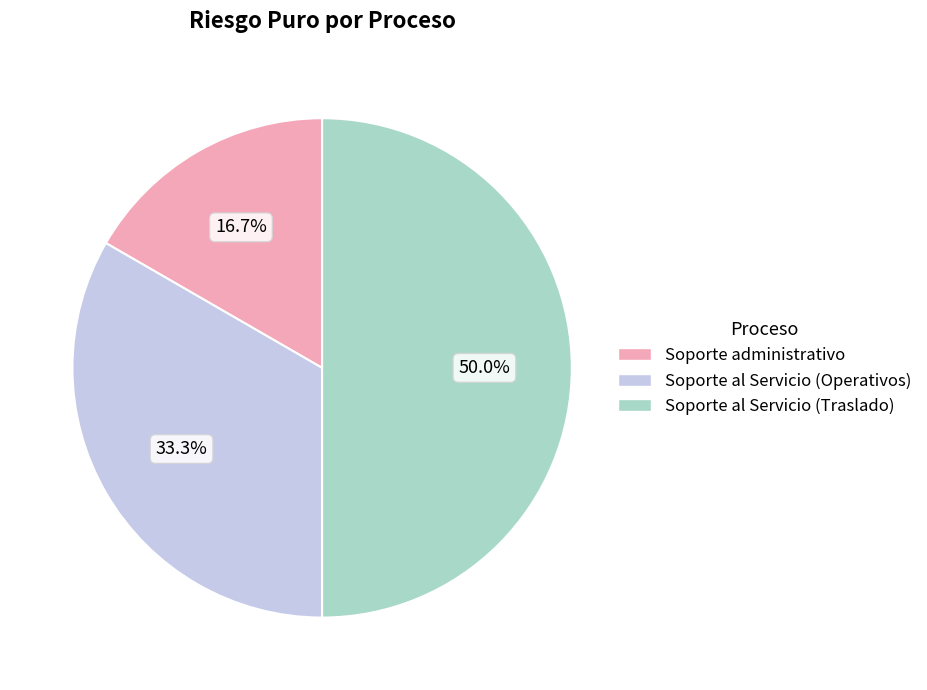

Combined, what portion of the pie is Soporte administrativo and Soporte al Servicio (Traslado)?

66.7%